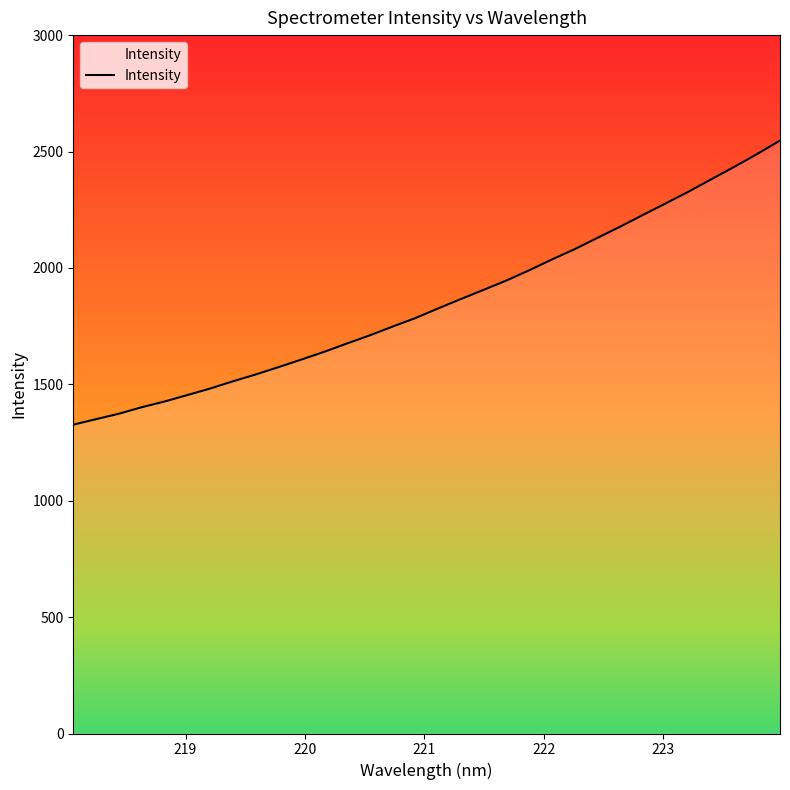

What is the smallest value displayed?

1326.7